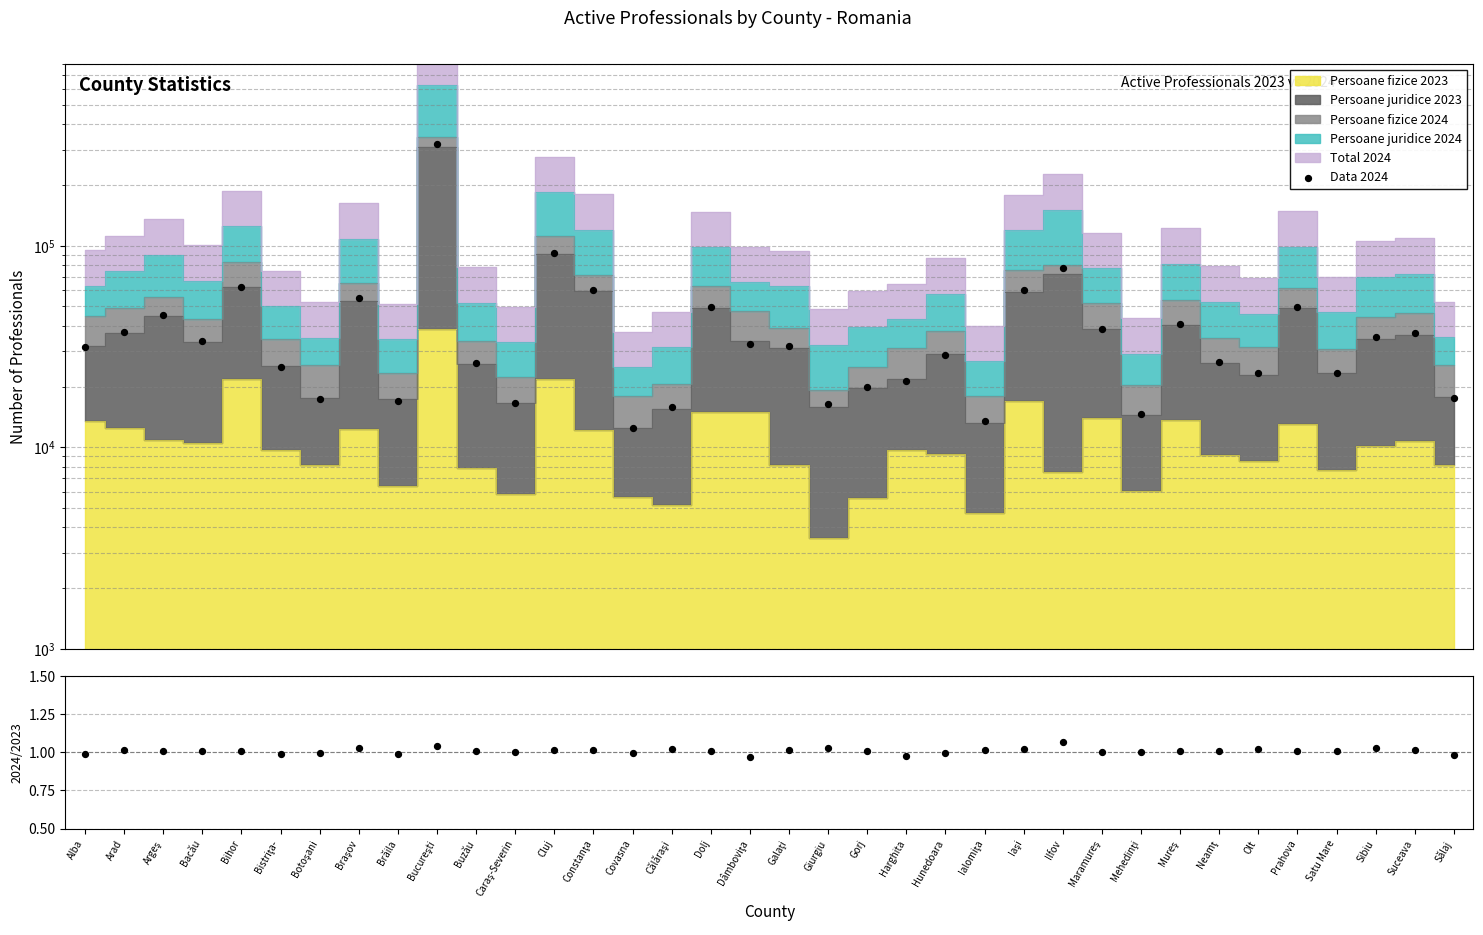

Which series has the largest total across all categories?

Data 2024